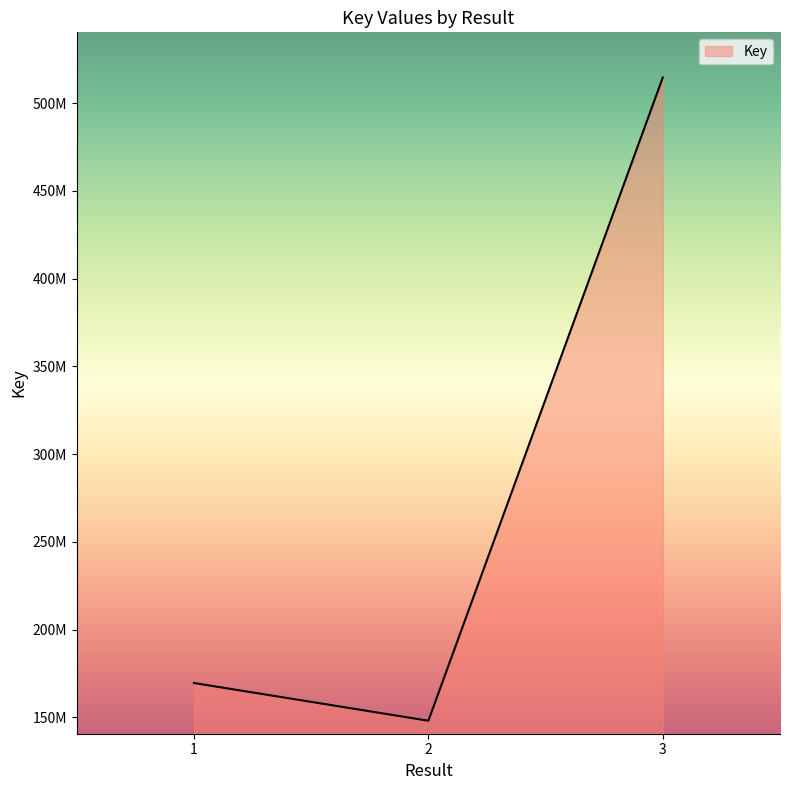

Reading right to left, what are all the values shown in this chart?

3=514557435	2=148027253	1=169521908